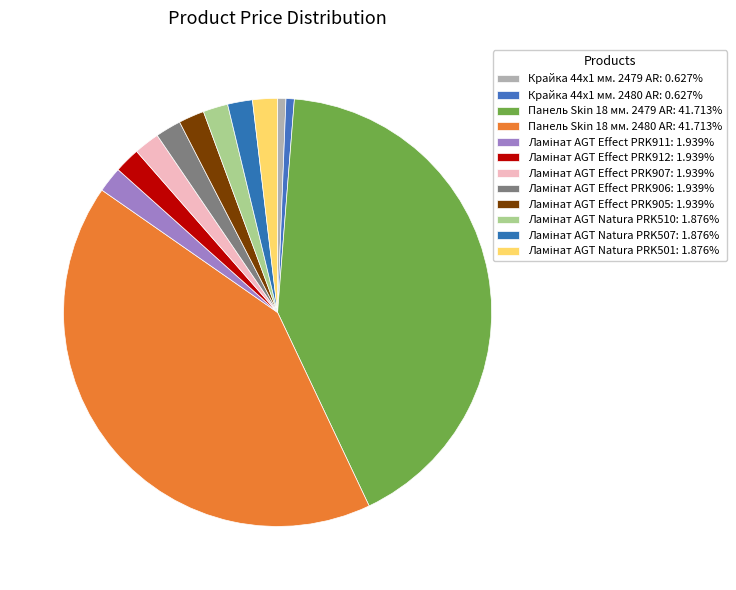

Do Панель Skin 18 мм. 2480 AR and Ламінат AGT Effect PRK907 together represent more than half of the pie?

No